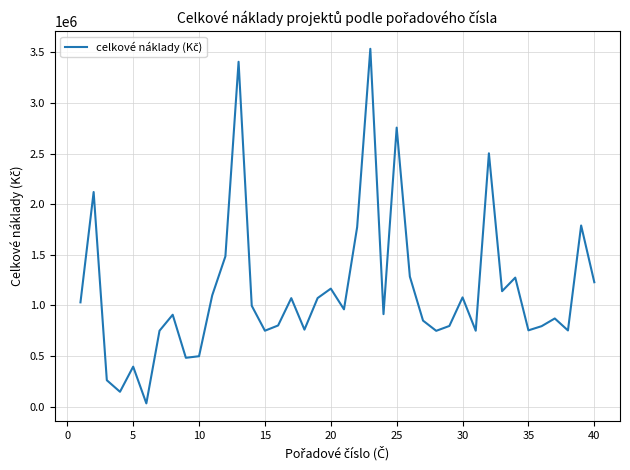

What is the difference between the maximum and minimum values?

3503957